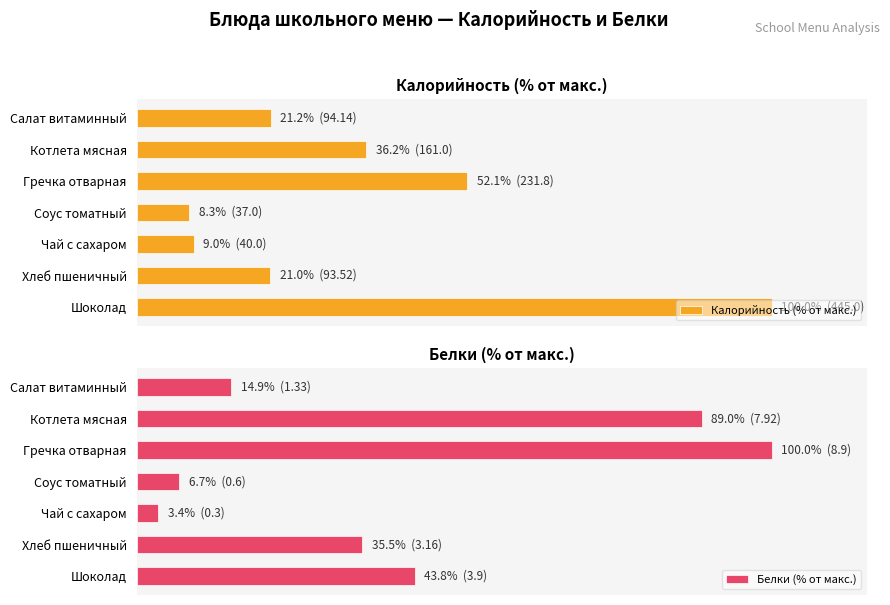

Rank the series by their average value, from highest to lowest.

Белки (% от макс.), Калорийность (% от макс.)